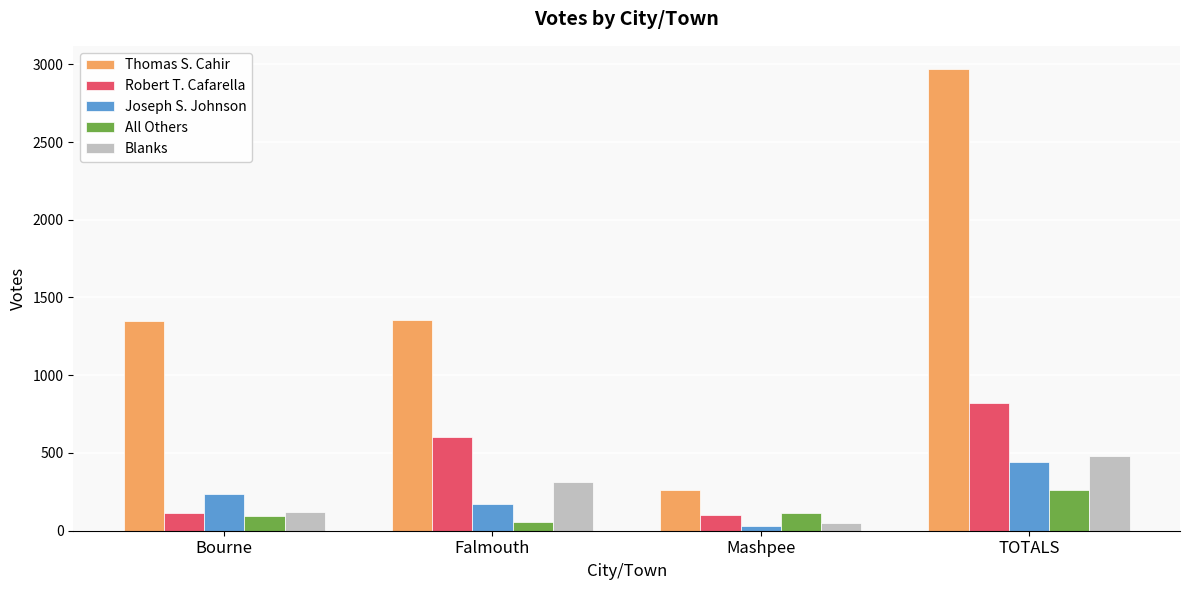

What is the difference between the Blanks values at Falmouth and TOTALS?

169